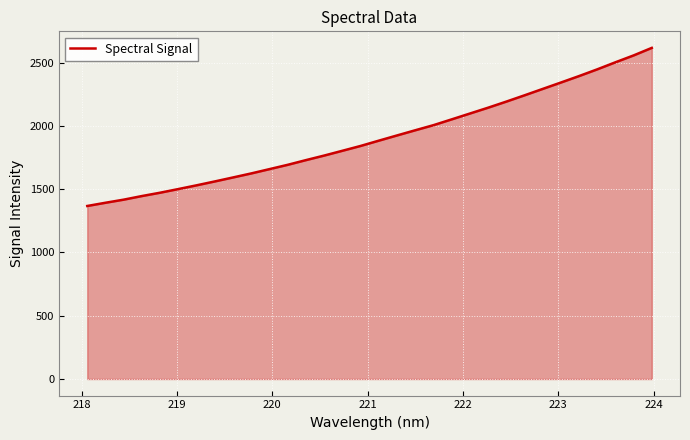

What is the maximum value shown in the chart?

2615.6